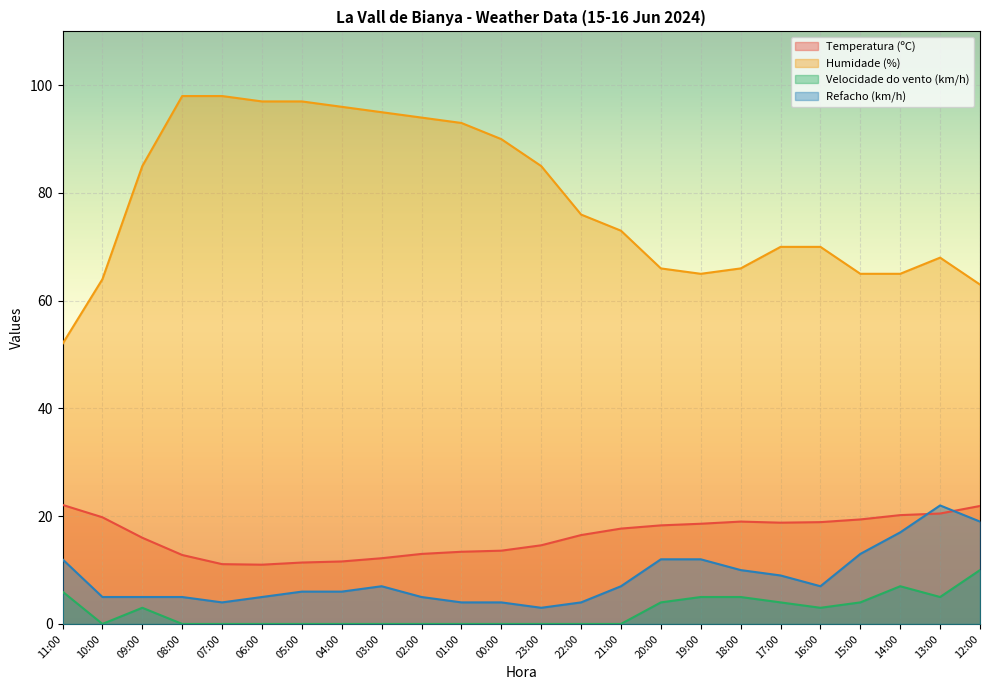

Which series has the widest spread of values?

Humidade (%)